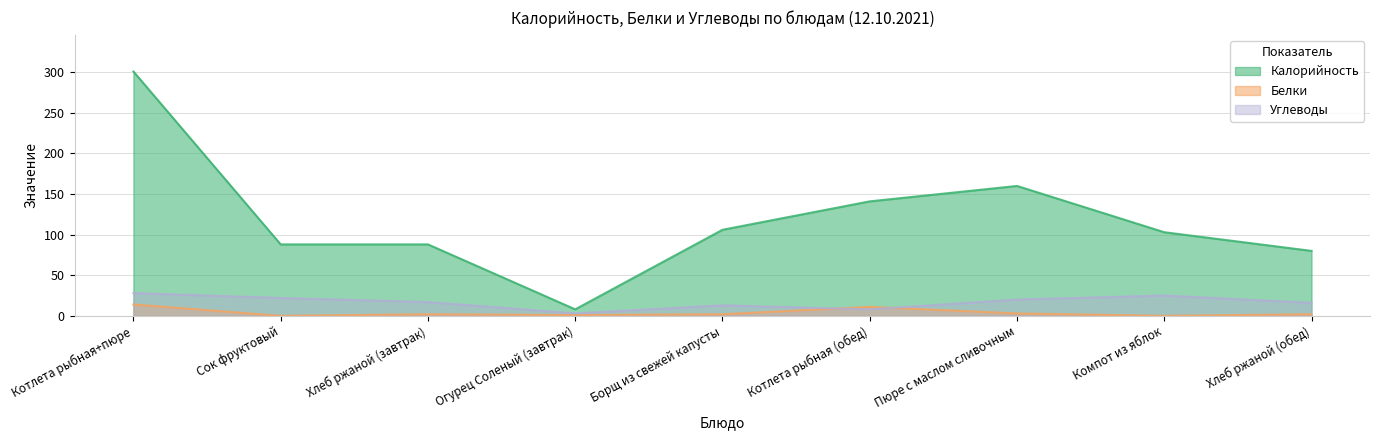

Is the value of Белки at Компот из яблок greater than the value of Калорийность at Борщ из свежей капусты?

No